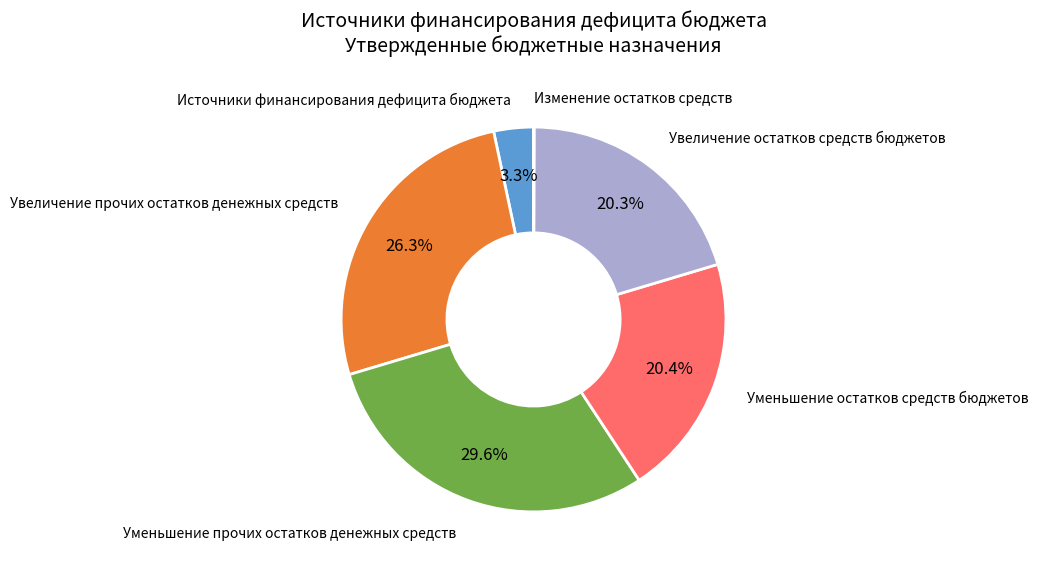

Is there any slice that represents more than half of the pie?

No